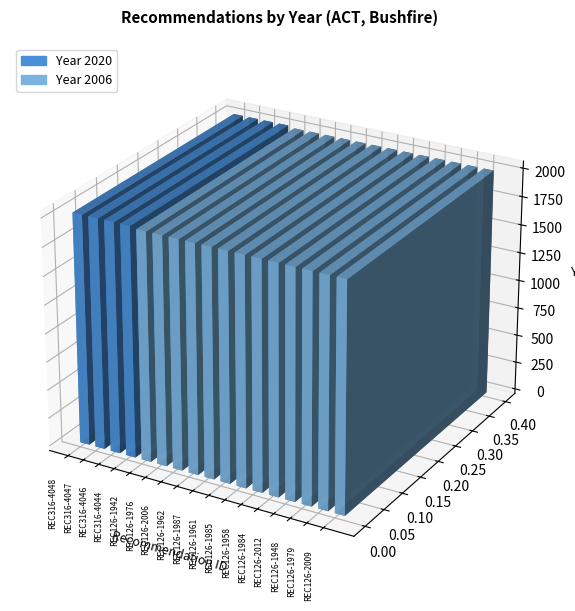

What is the label of the 3rd bar from the right?

REC126-1948